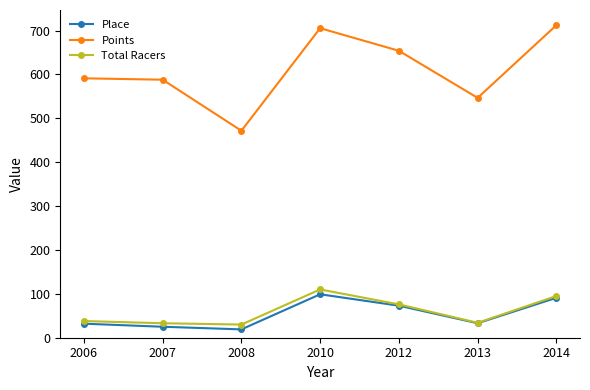

What is the smallest value displayed?

19.0